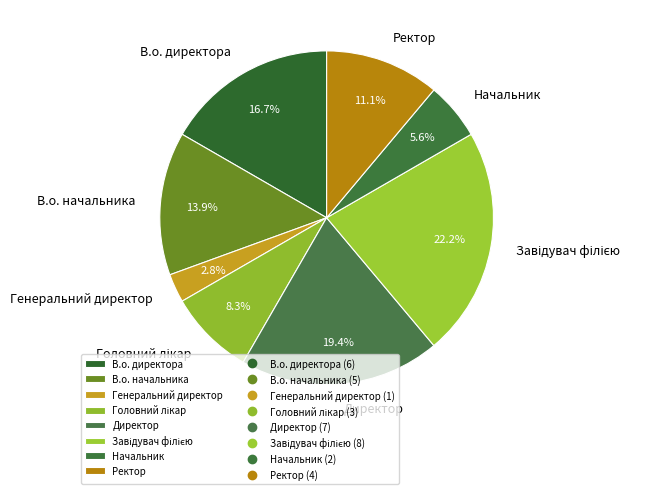

Which has a higher value, В.о. начальника or Начальник?

В.о. начальника